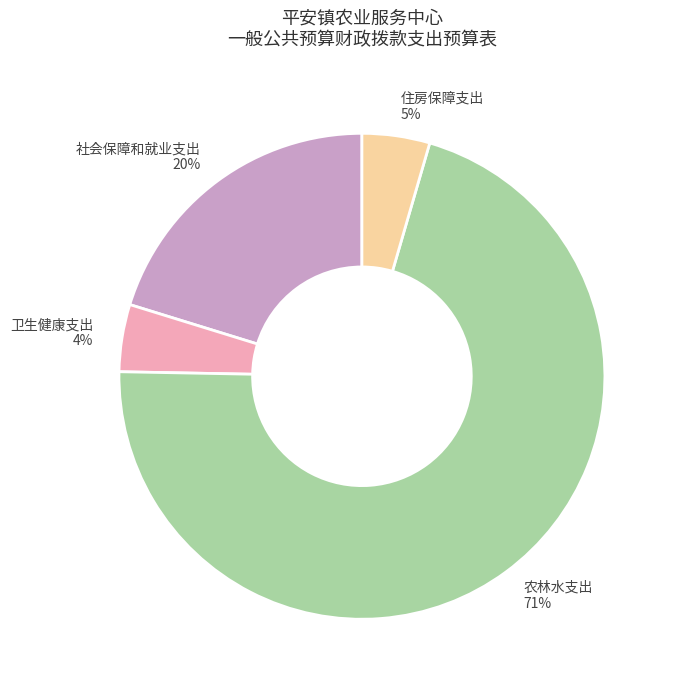

To the nearest percent, what is the combined percentage of 卫生健康支出 and 农林水支出?

75%